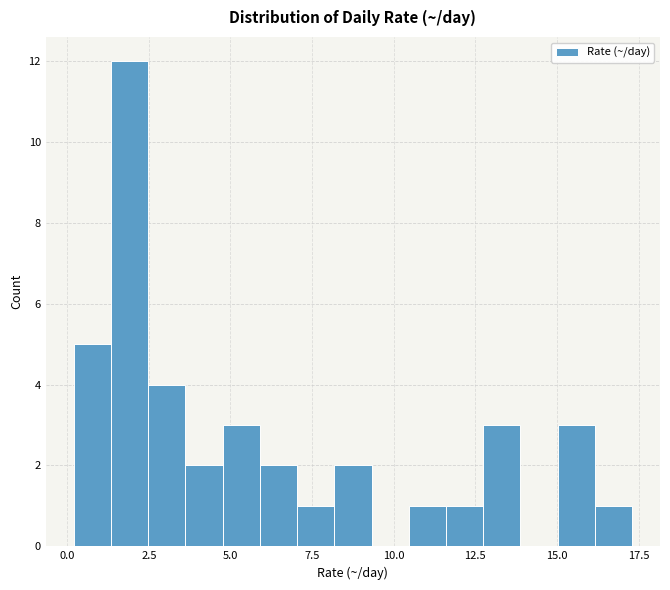

Around what value on the x-axis is the tallest bar? Give the approximate position of its centre, as read against the axis.

2.0